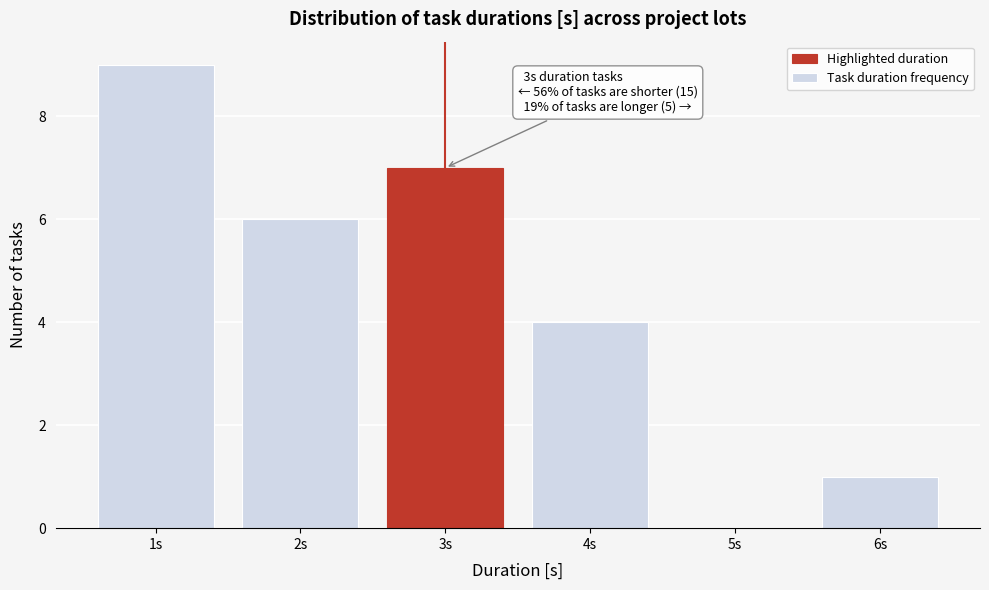

Which range on the x-axis has the tallest bar?

0.5 to 1.5